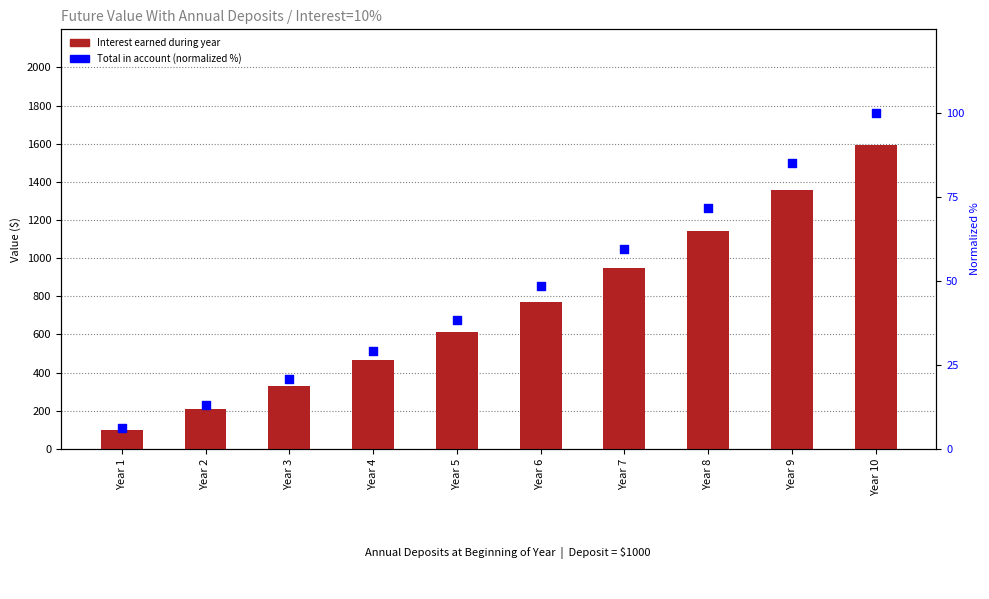

Which series contains the highest Y value?

Interest earned during year